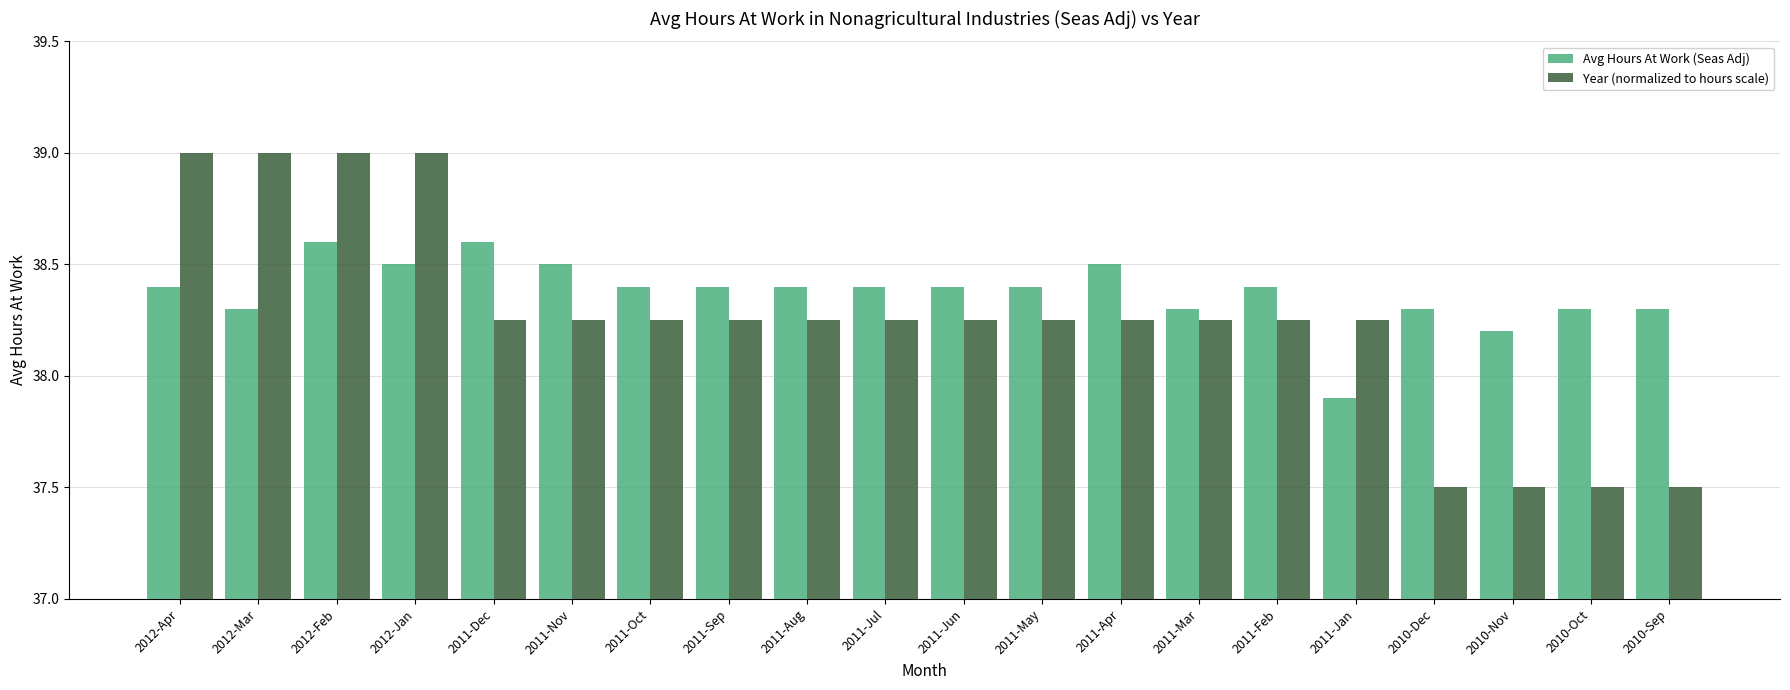

What is the maximum value shown in the chart?

39.0